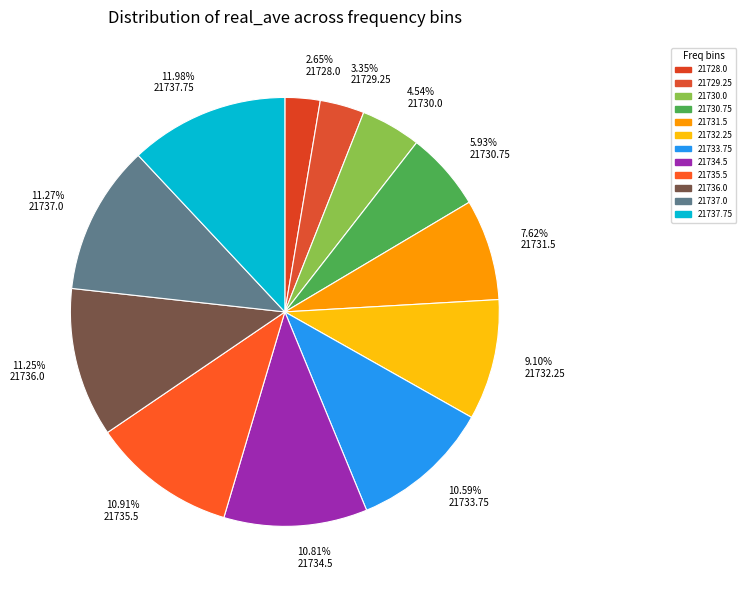

Which slice is the smallest?

2.65% 21728.0